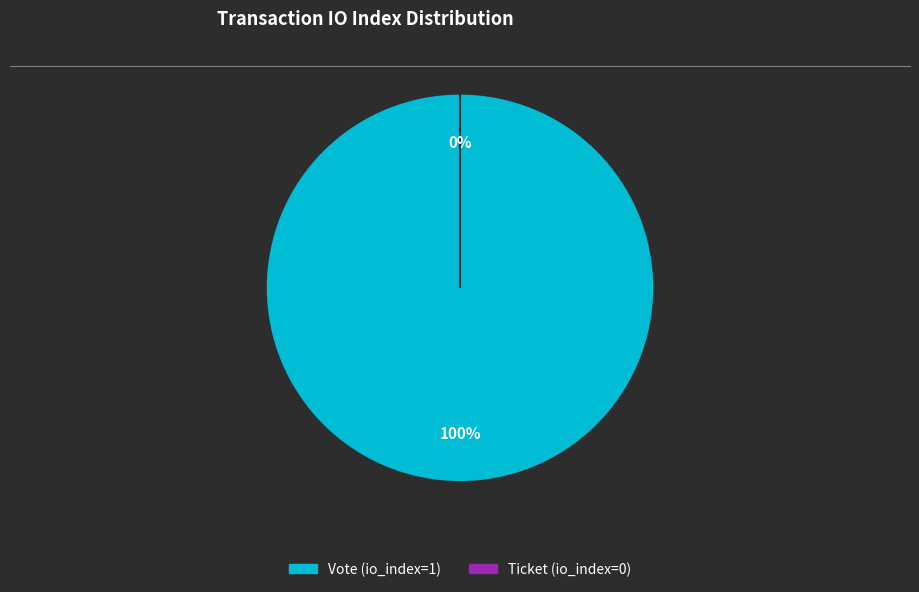

Which slice represents more than half of the pie?

Vote (io_index=1)